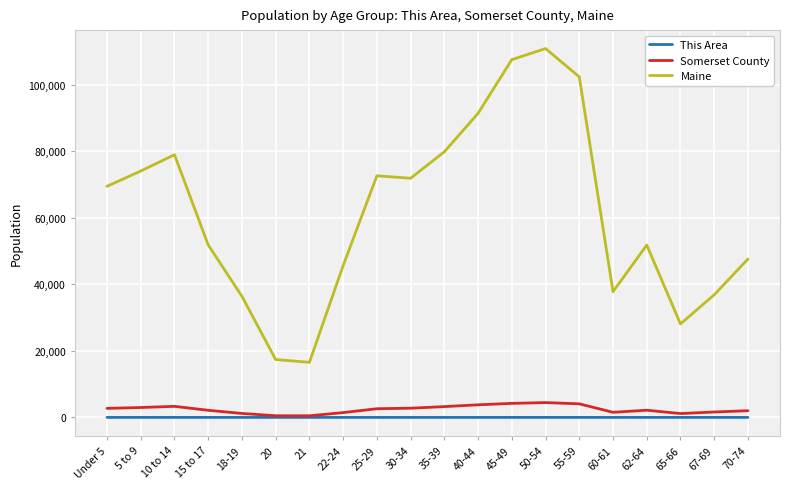

Which series has the largest total across all categories?

Maine